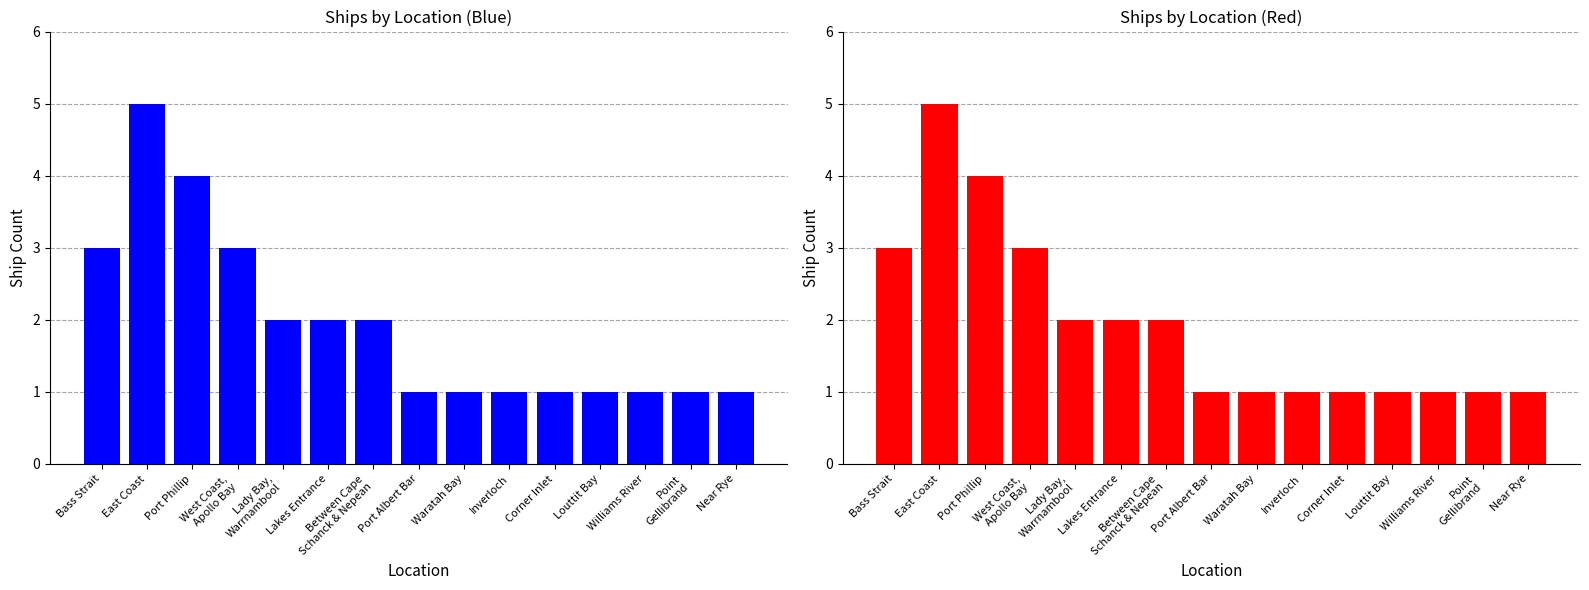

What is the smallest value displayed?

1